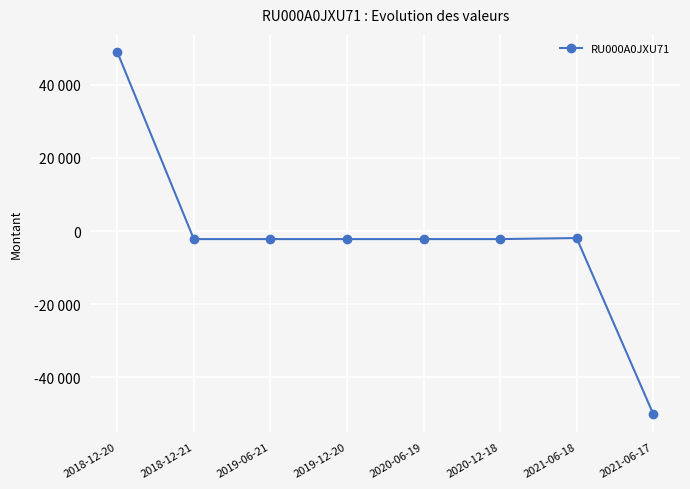

Does the chart have visible grid lines?

Yes